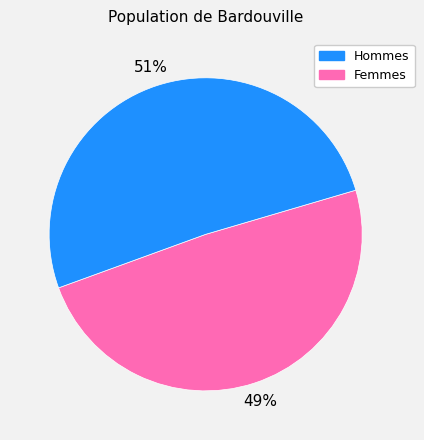

Count the number of slices in the pie.

2